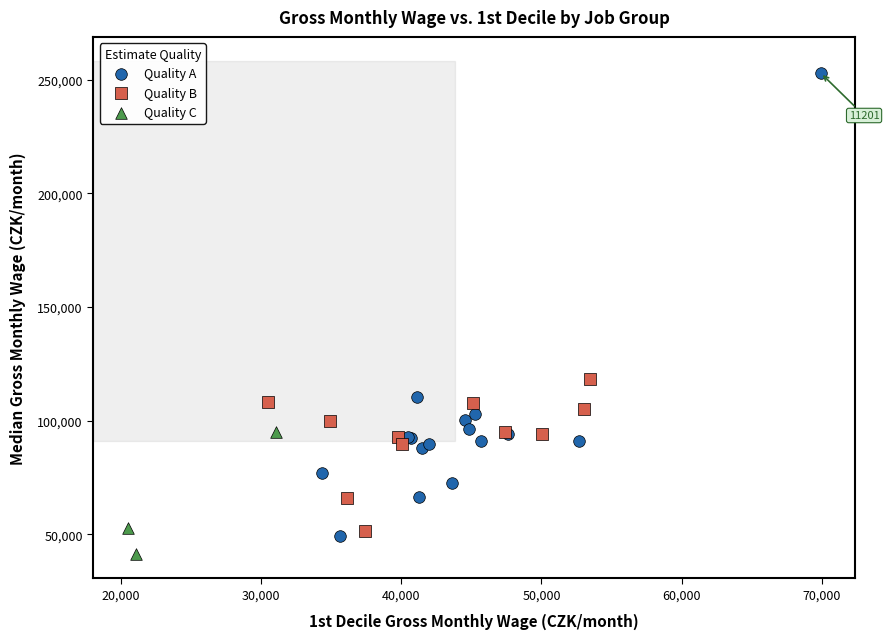

Which series reaches the minimum Y coordinate?

Quality C